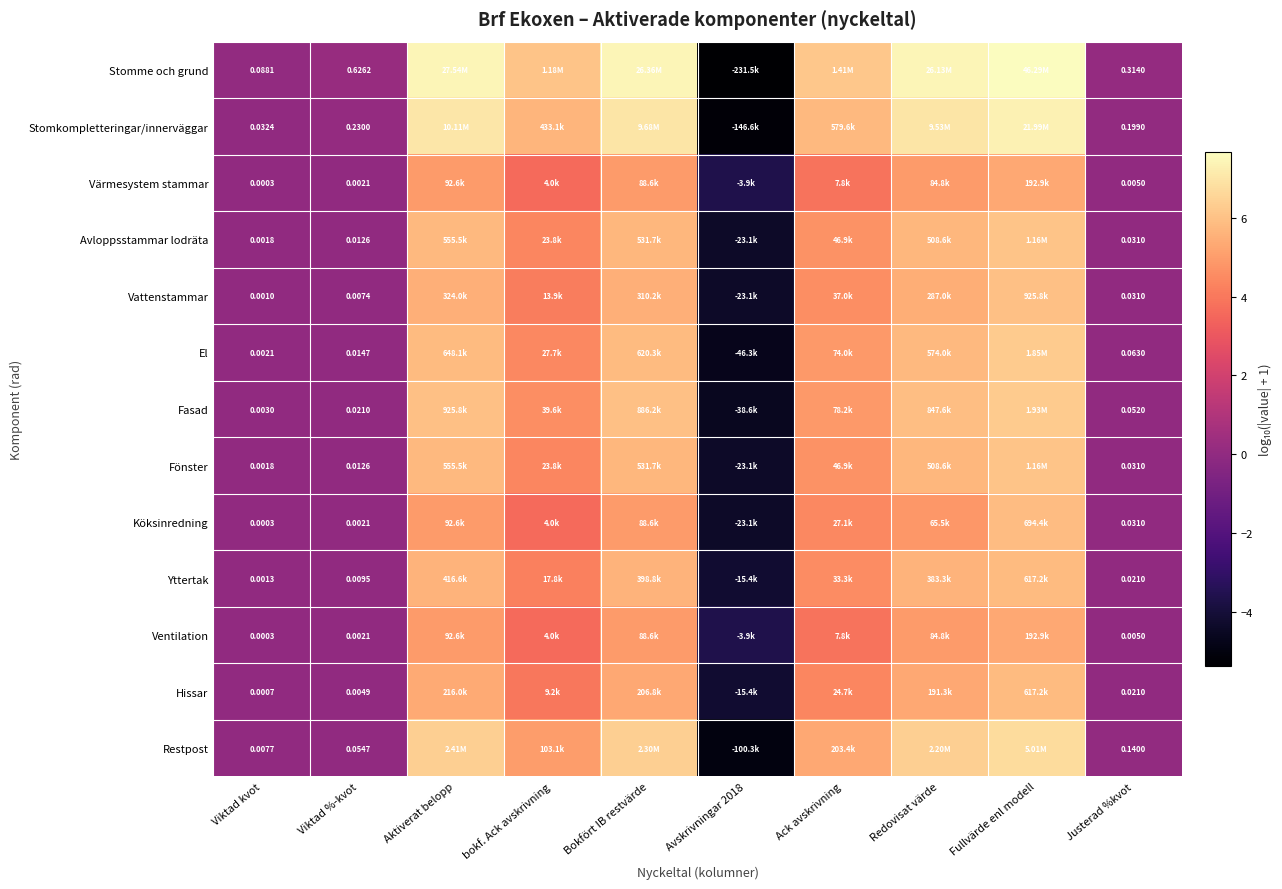

The Fönster series shows 3.6 at Redovisat värde. True or false?

False